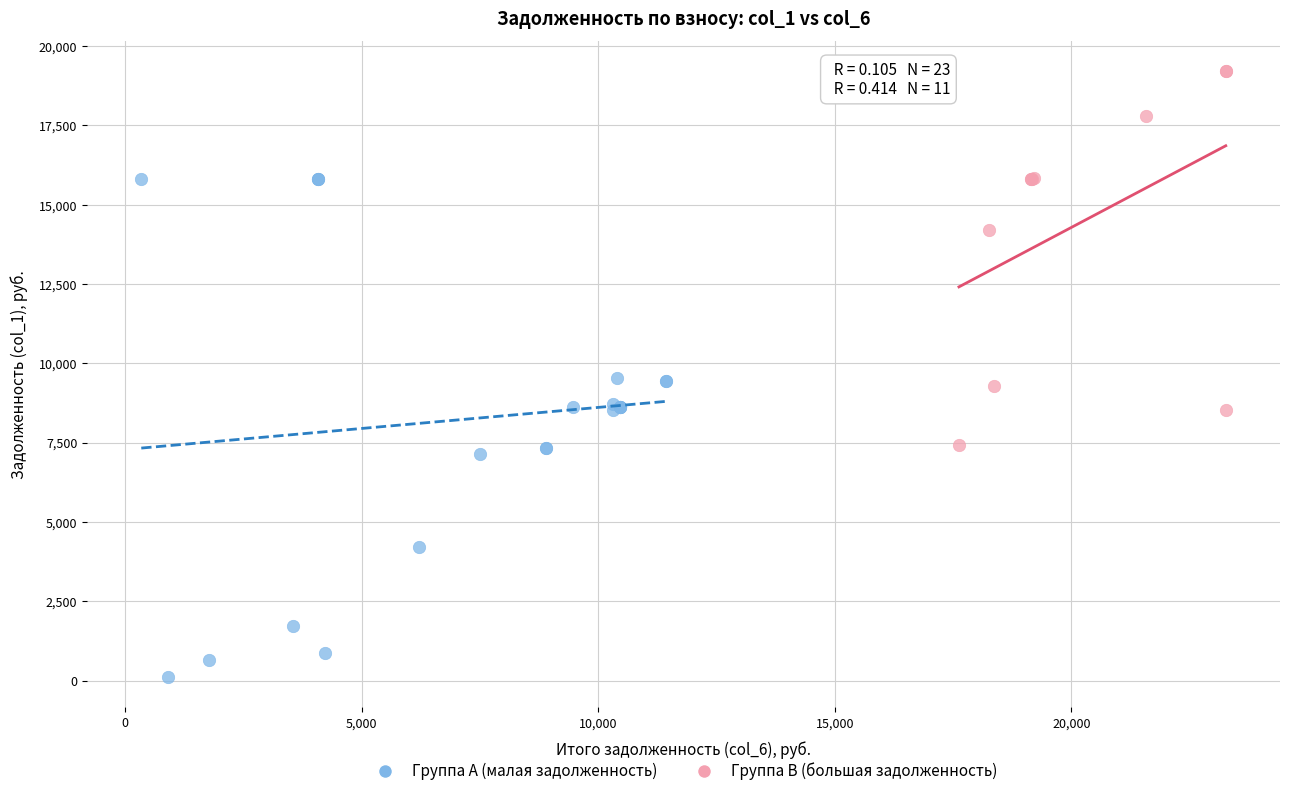

Which series contains the lowest Y value?

Группа A (малая задолженность)